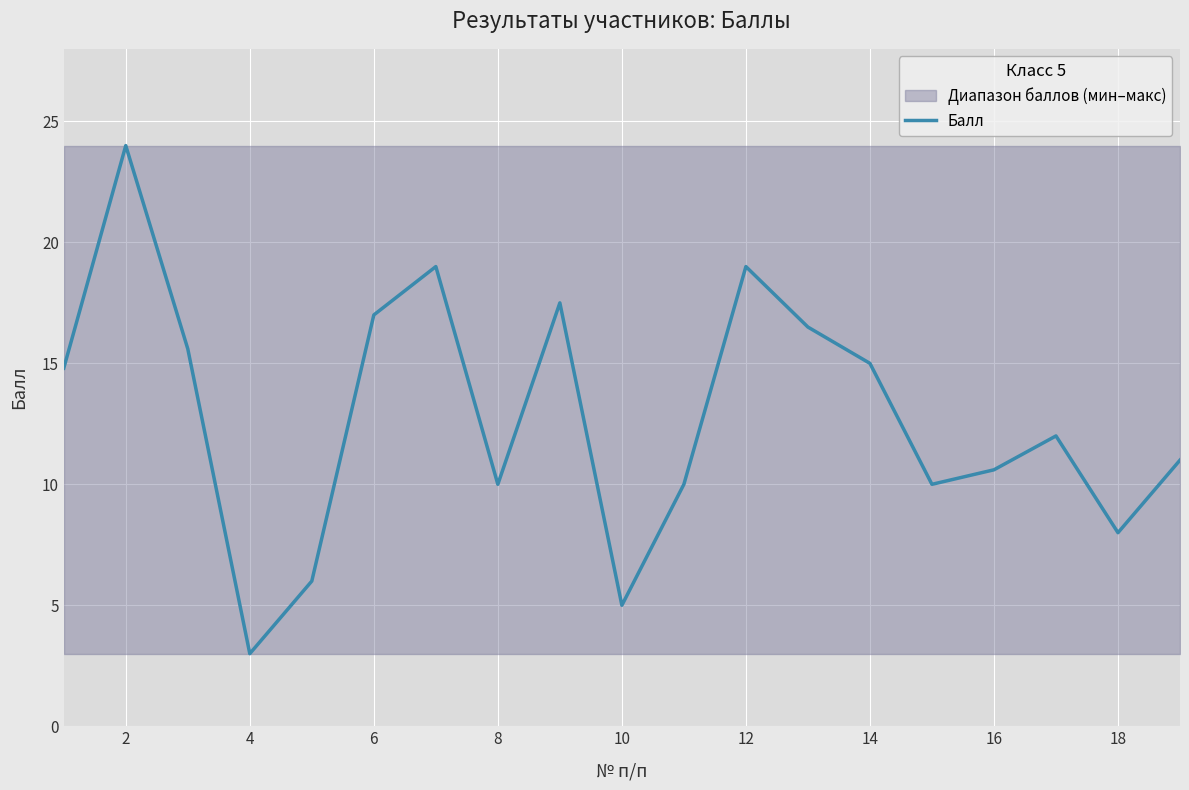

What is the sum of all values?

244.0